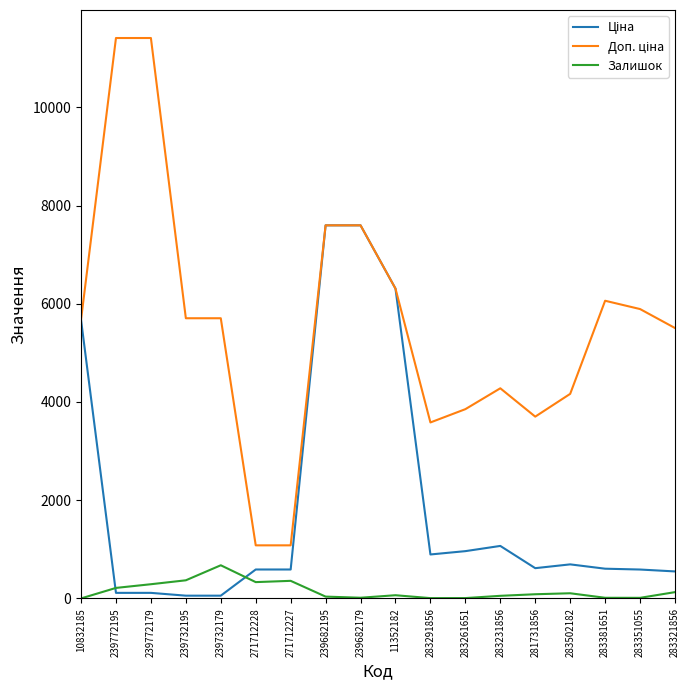

What is the maximum value shown in the chart?

11410.0